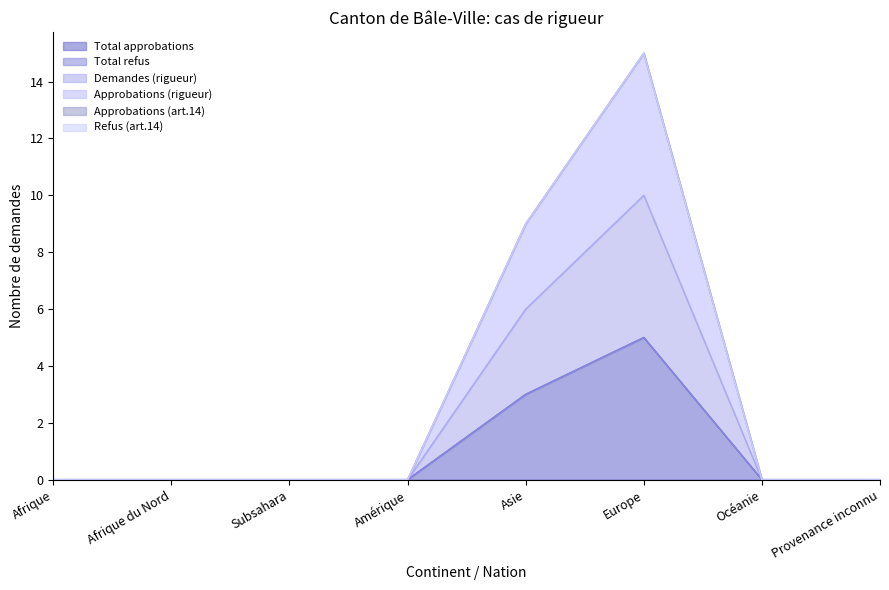

Does the chart display data point markers on the line(s)?

No